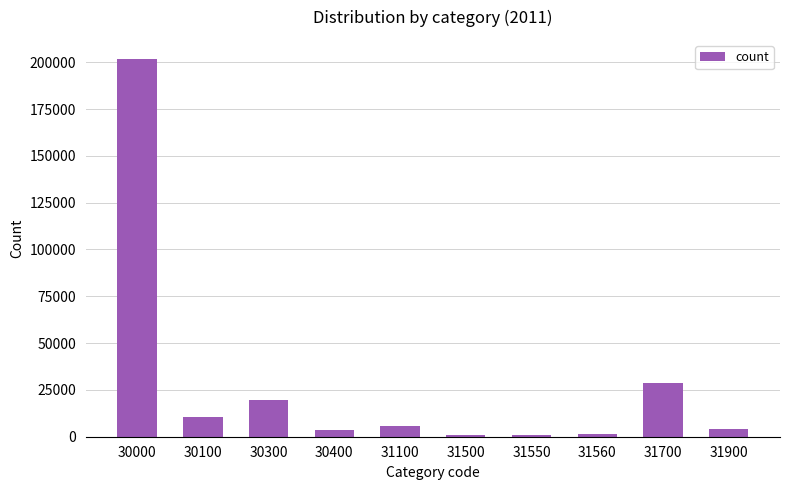

Where does the data first go above 5816?

30000